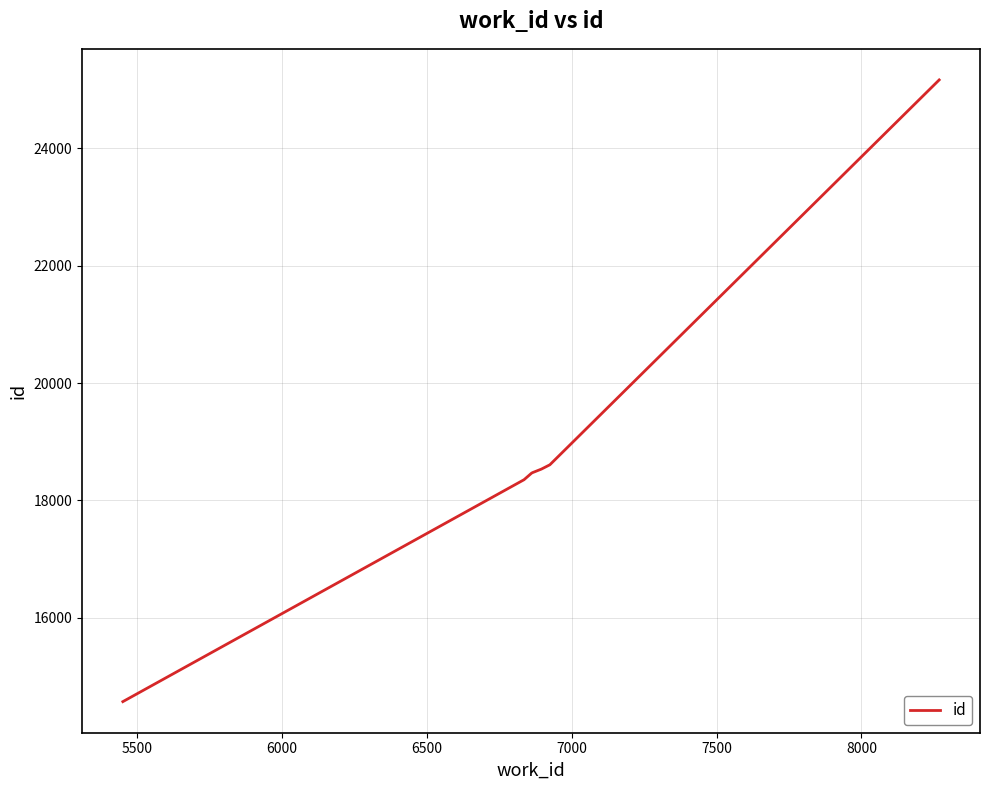

What is the minimum value shown in the chart?

14574